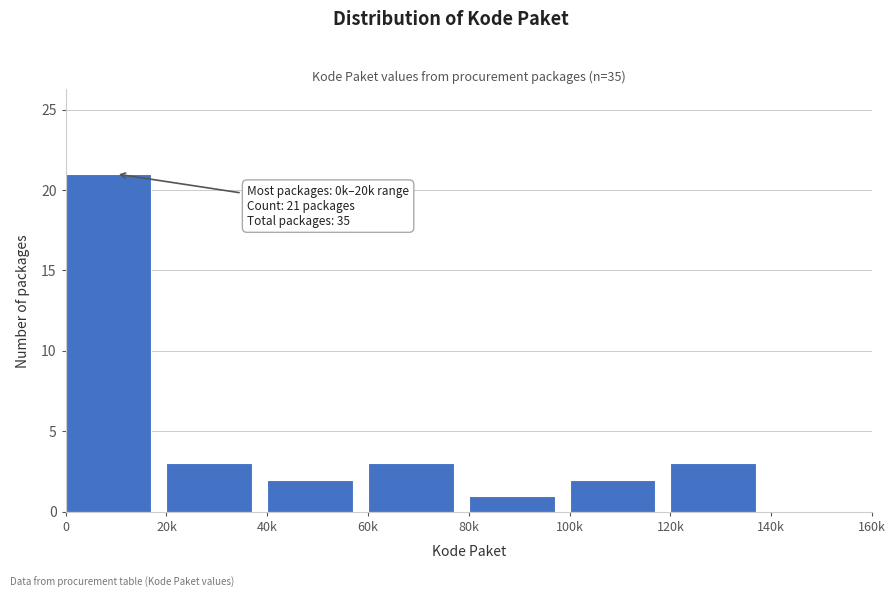

Reading right to left, what are all the values shown in this chart?

140k=0	120k=3	100k=2	80k=1	60k=3	40k=2	20k=3	0=21